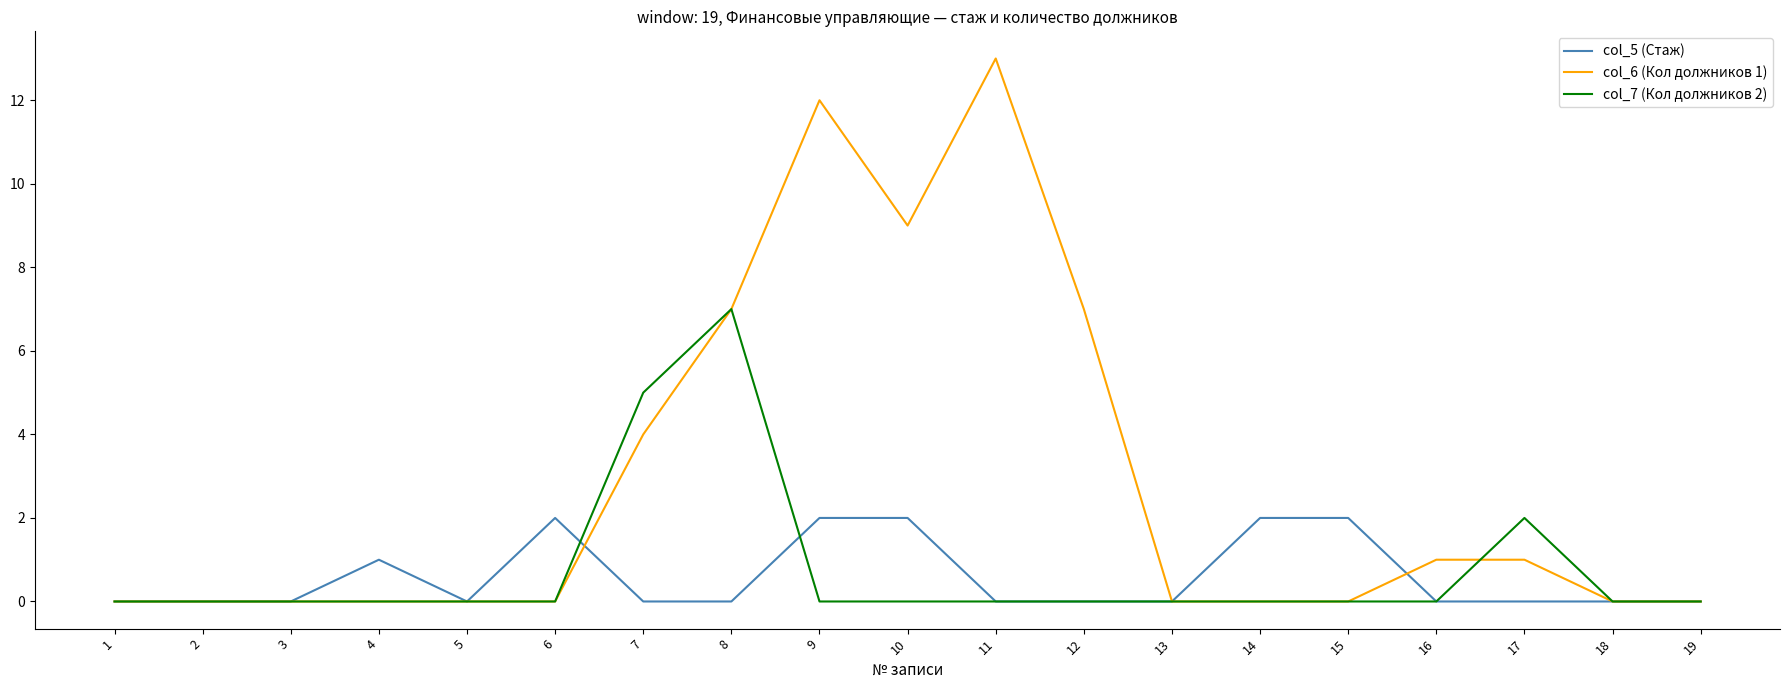

What is the greatest value displayed?

13